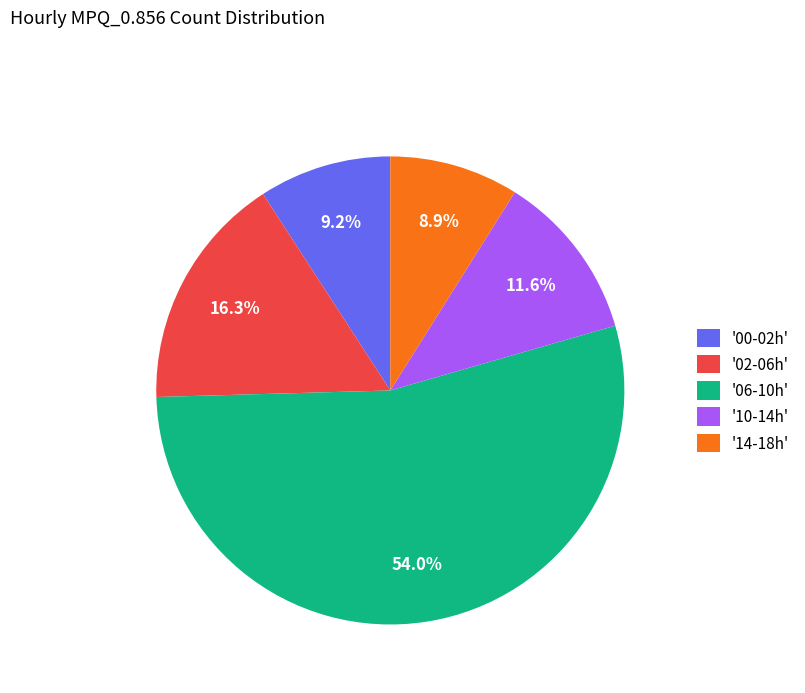

Which slice is the largest?

'06-10h'